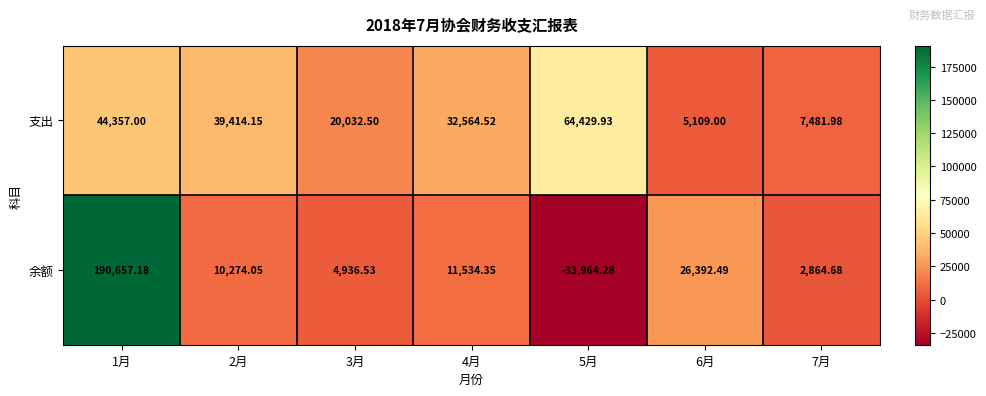

What is the spread (max minus min) of values at 4月?

21030.2